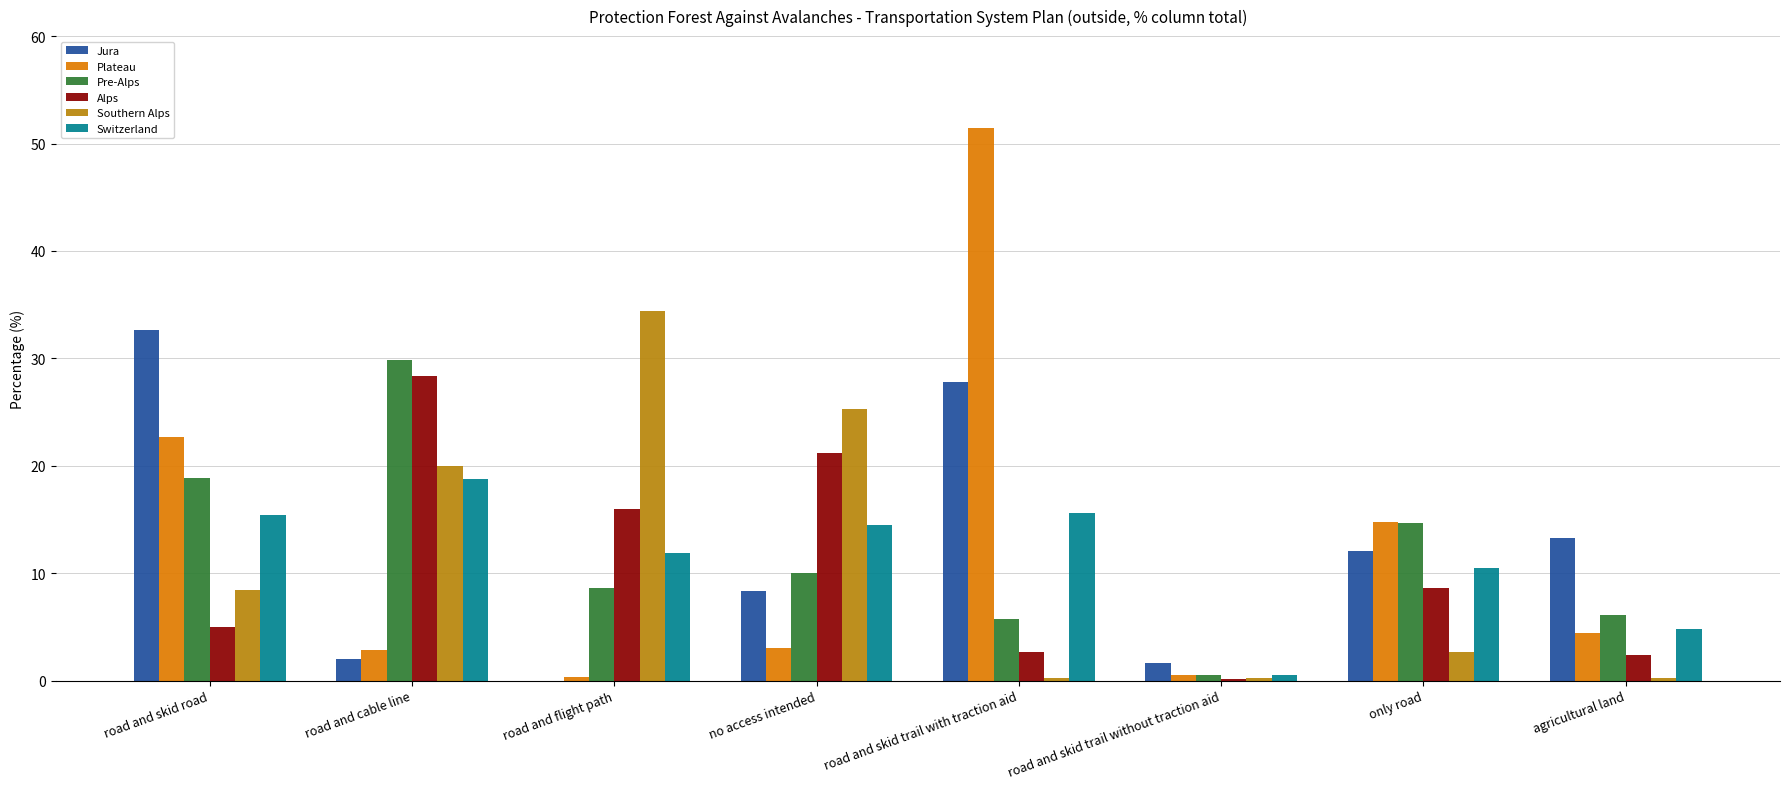

Which category has the highest value in the Jura series?

road and skid road